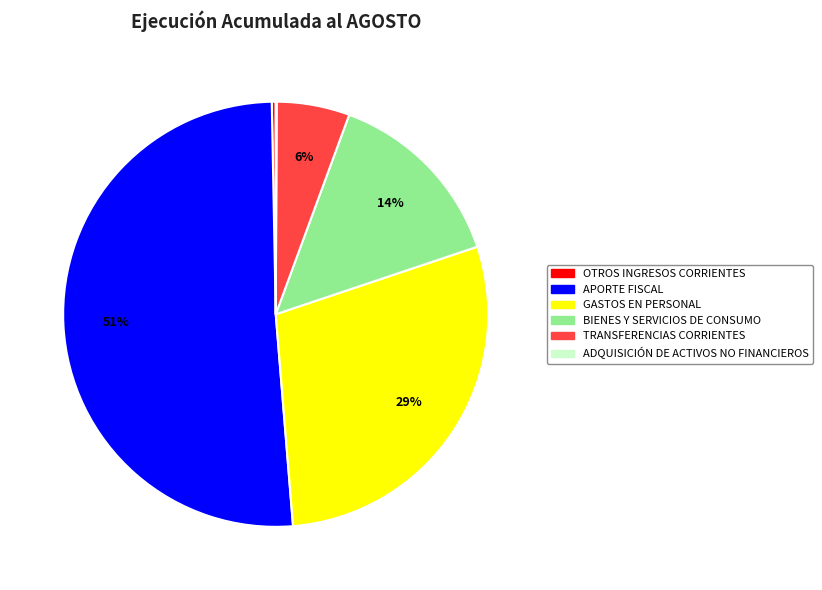

Which slice is the largest?

APORTE FISCAL